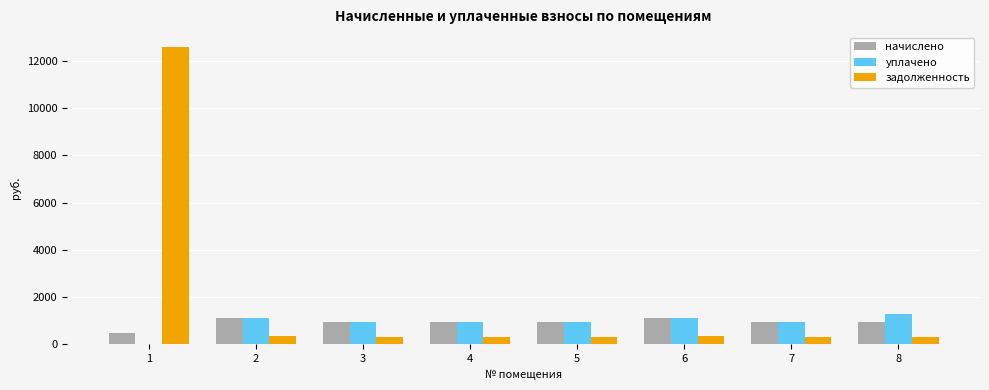

What is the sum of all начислено values?

7439.6